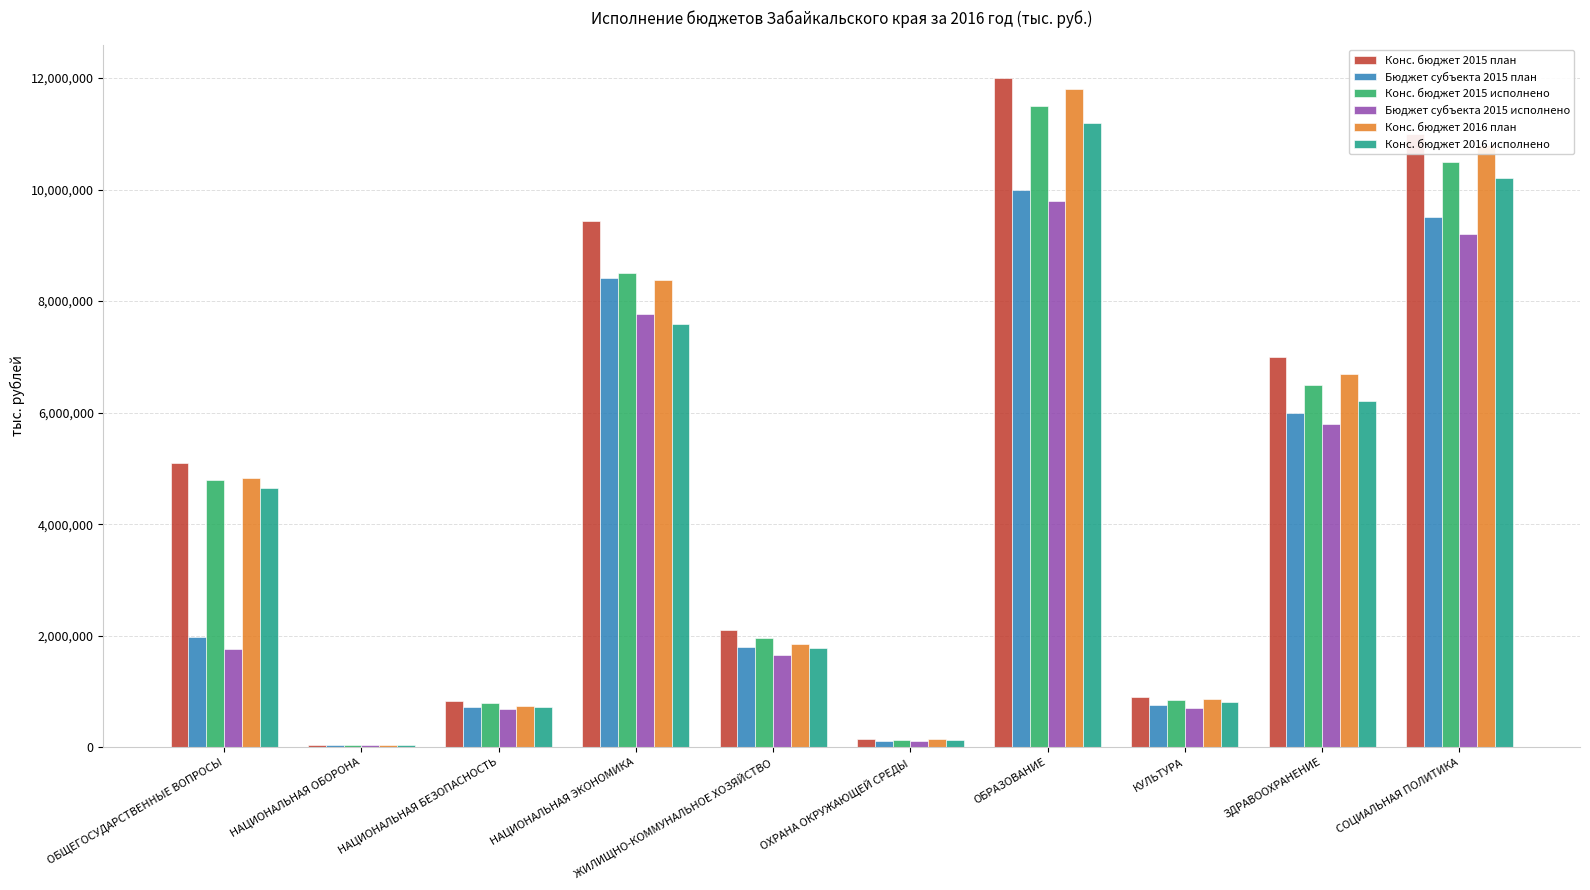

What is the difference between the second highest and second lowest values in the Конс. бюджет 2016 исполнено series?

10075000.0